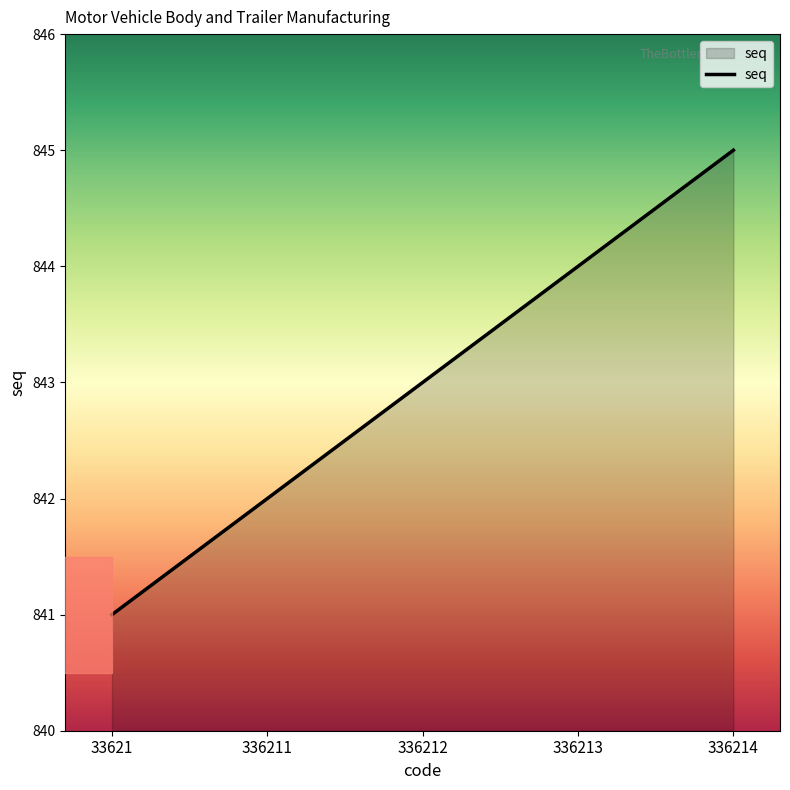

List the labels in order of value, smallest first.

33621, 336211, 336212, 336213, 336214